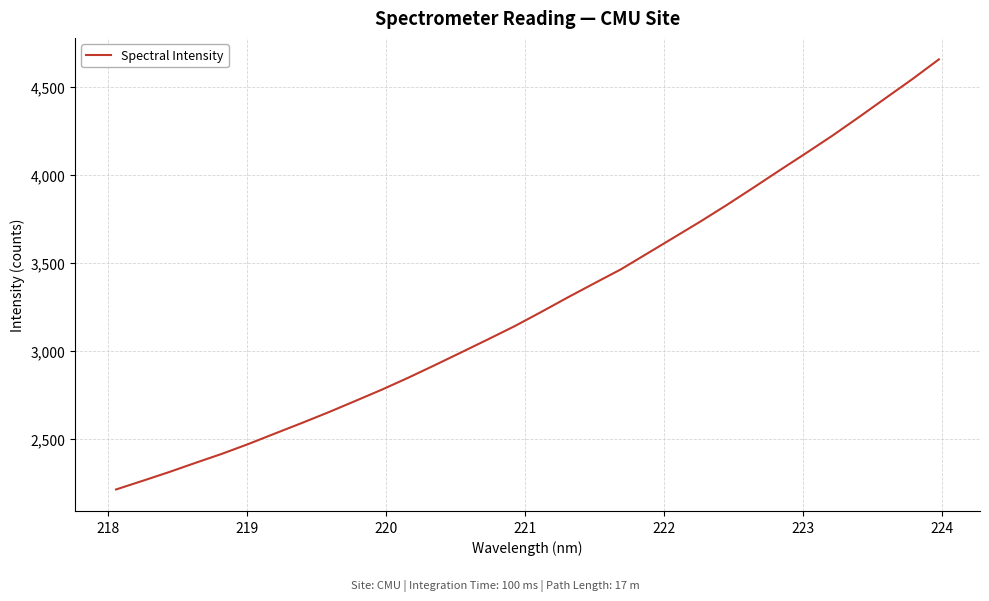

What is the difference between the maximum and minimum values?

2446.2